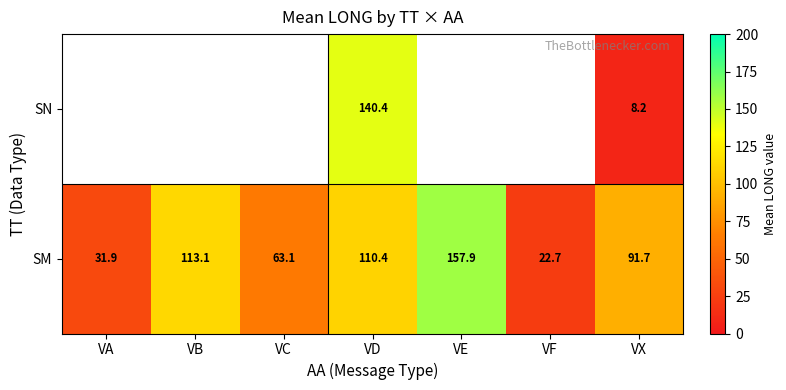

Is it true that SM equals 277.0 at VE?

False